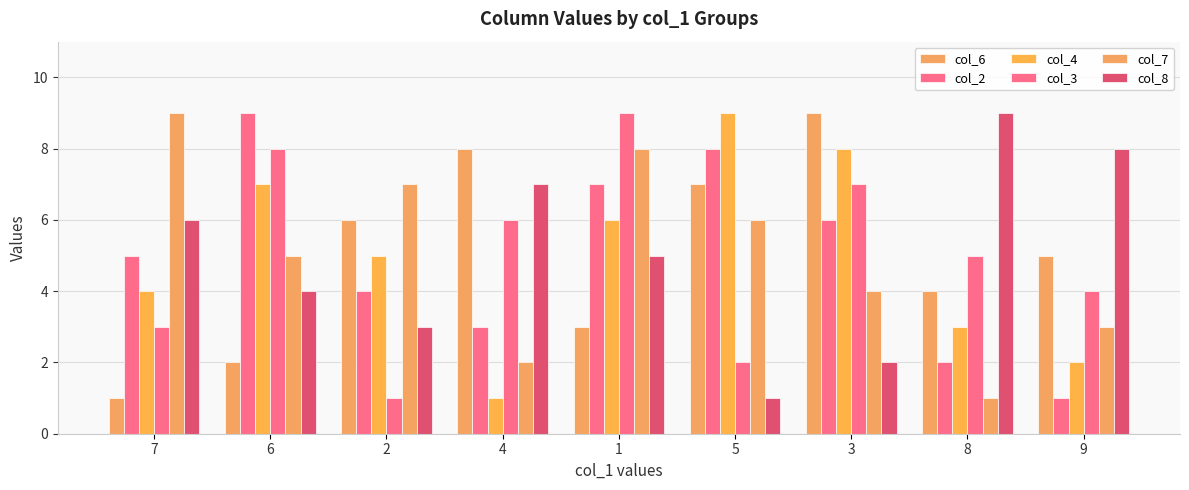

Which has a higher value, 8 or 5?

5